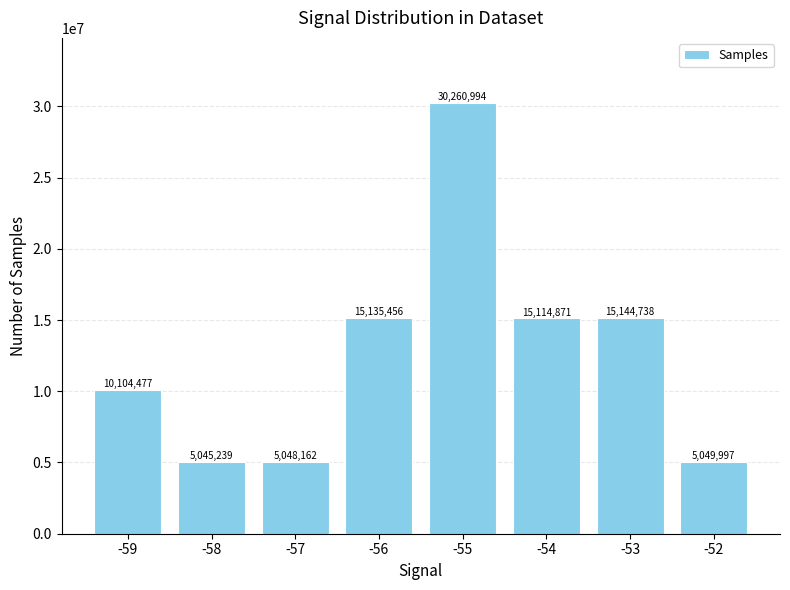

Where is the data nearest to the value 17653116?

-53